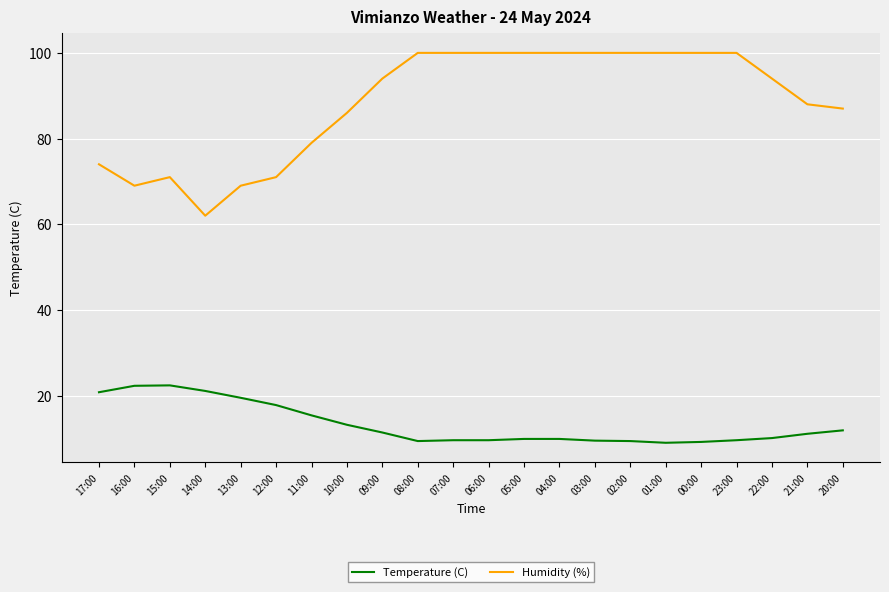

What is the lowest value of the Humidity (%) series?

62.0